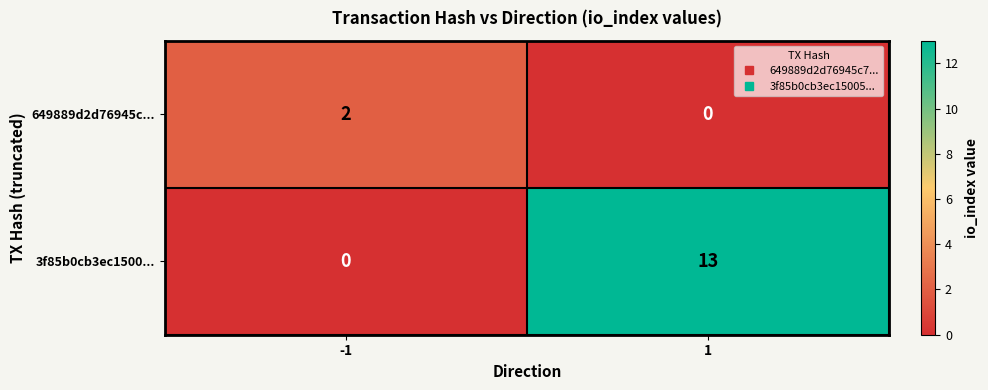

What is the spread (max minus min) of values at 1?

13